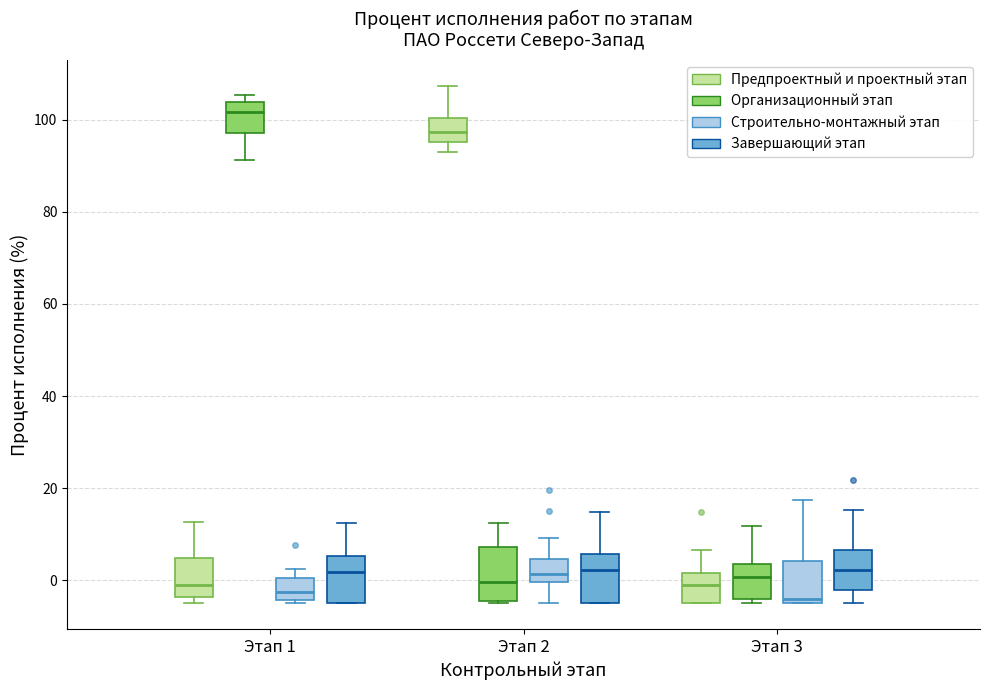

Reading left to right, transcribe this box plot: for each box, give where its median line is, the range the box spans, and where its two whiskers end, as read against the y-axis. The values are not printed on the chart, so give them approximately, as read against the axis.

Этап 1 (Предпроектный и проектный этап): median -2, box -4 to 4, whiskers -4 (just below the box's lower edge) to 12
Этап 1 (Организационный этап): median 102, box 98 to 104, whiskers 92 to 106
Этап 1 (Строительно-монтажный этап): median -2, box -4 to 0, whiskers -4 (just below the box's lower edge) to 2
Этап 1 (Завершающий этап): median 2, box -4 to 6, whiskers -4 to 12
Этап 2 (Предпроектный и проектный этап): median 98, box 96 to 100, whiskers 92 to 108
Этап 2 (Организационный этап): median 0, box -4 to 8, whiskers -4 to 12
Этап 2 (Строительно-монтажный этап): median 2, box 0 to 4, whiskers -4 to 10
Этап 2 (Завершающий этап): median 2, box -4 to 6, whiskers -4 to 14
Этап 3 (Предпроектный и проектный этап): median 0, box -4 to 2, whiskers -4 to 6
Этап 3 (Организационный этап): median 0, box -4 to 4, whiskers -4 (just below the box's lower edge) to 12
Этап 3 (Строительно-монтажный этап): median -4 (just above the box's lower edge), box -4 to 4, whiskers -4 to 18
Этап 3 (Завершающий этап): median 2, box -2 to 6, whiskers -4 to 16